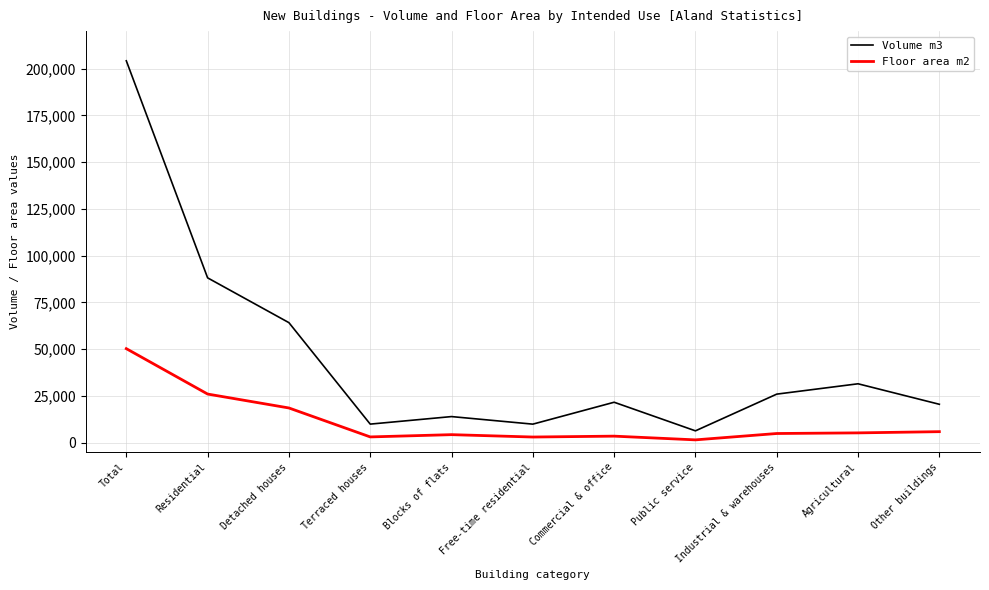

What is the difference between the highest and lowest values at Other buildings?

14632